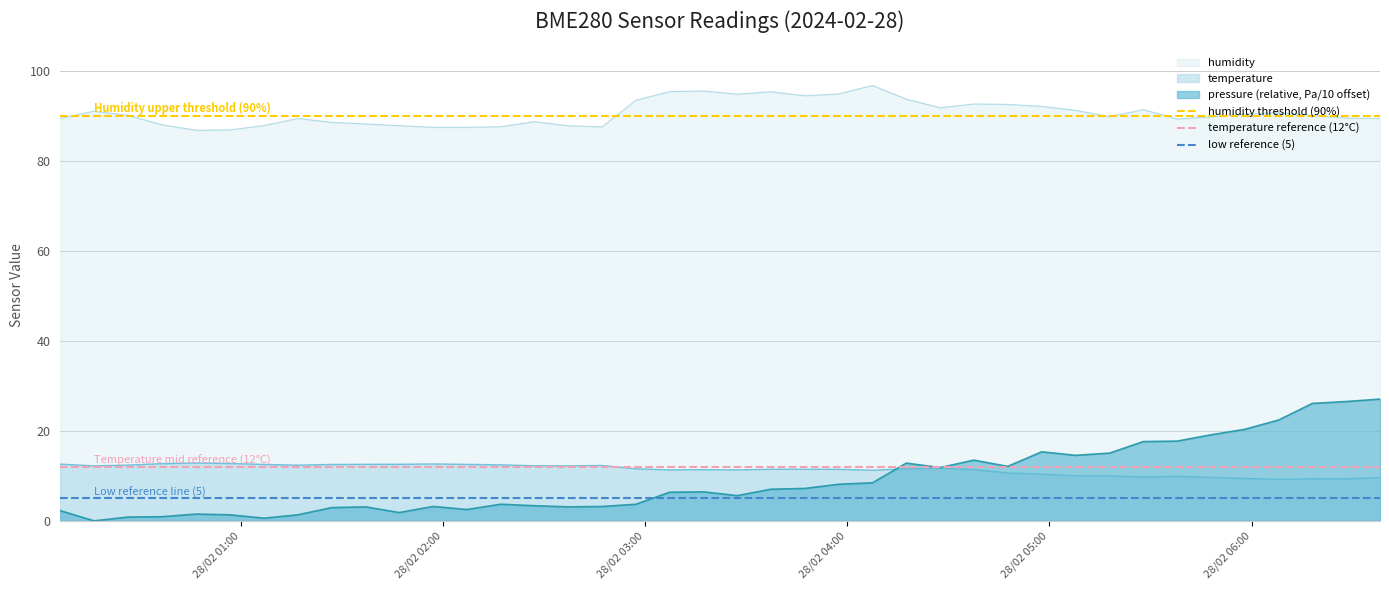

How many distinct data groups are displayed?

3